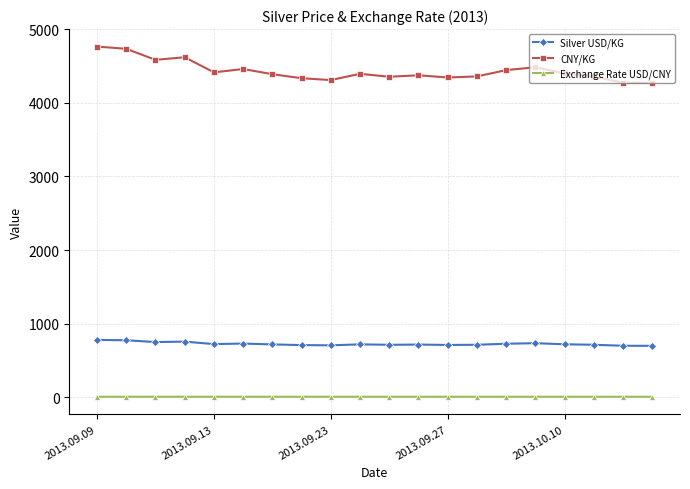

What is the value of the CNY/KG point at the 12th from the left?

4375.0